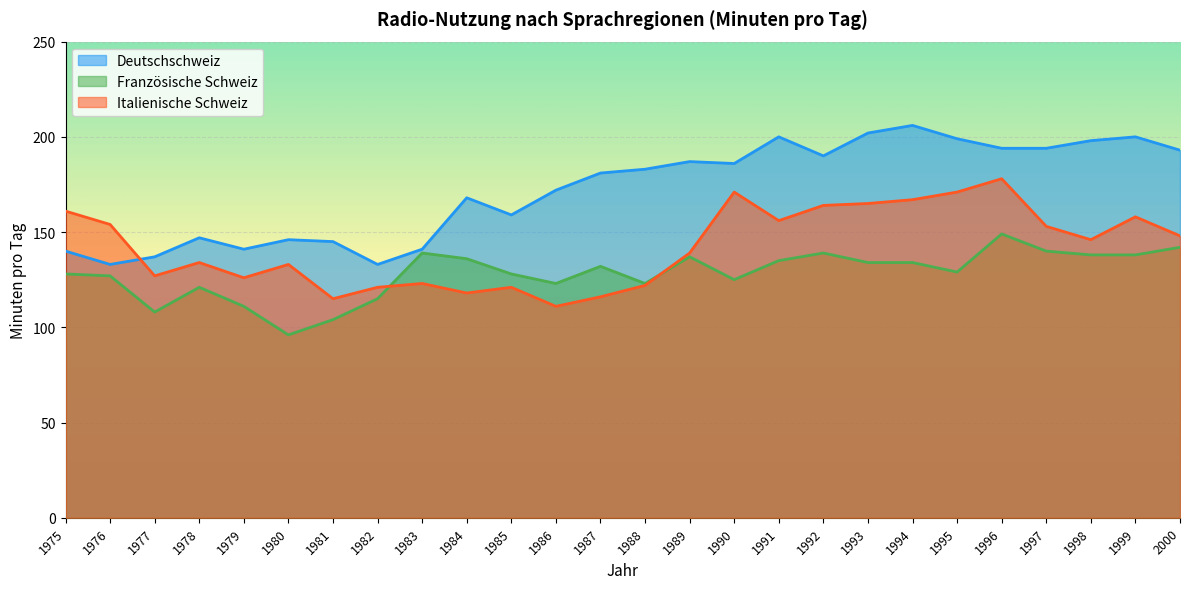

List the series in order of their overall mean, highest first.

Deutschschweiz, Italienische Schweiz, Französische Schweiz